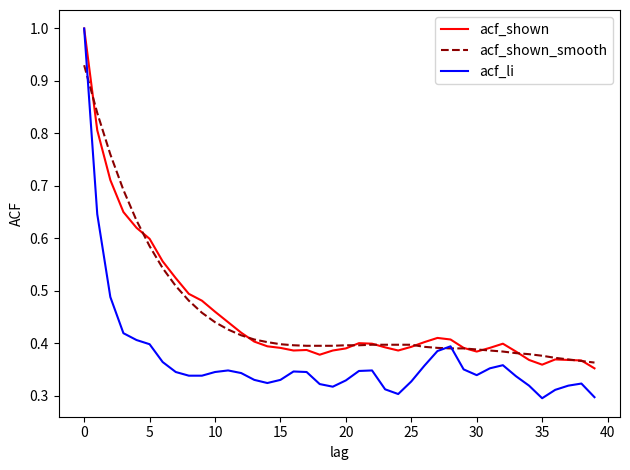

Which series has the widest spread of values?

acf_li